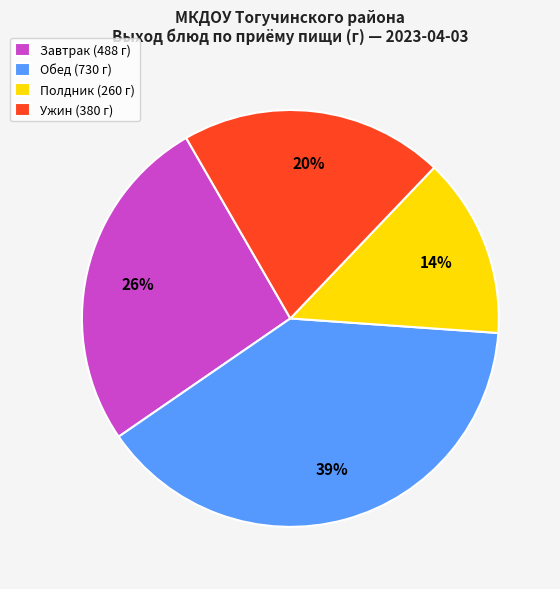

What is the ratio of the value at Обед (730 г) to the value at Завтрак (488 г)?

1.5